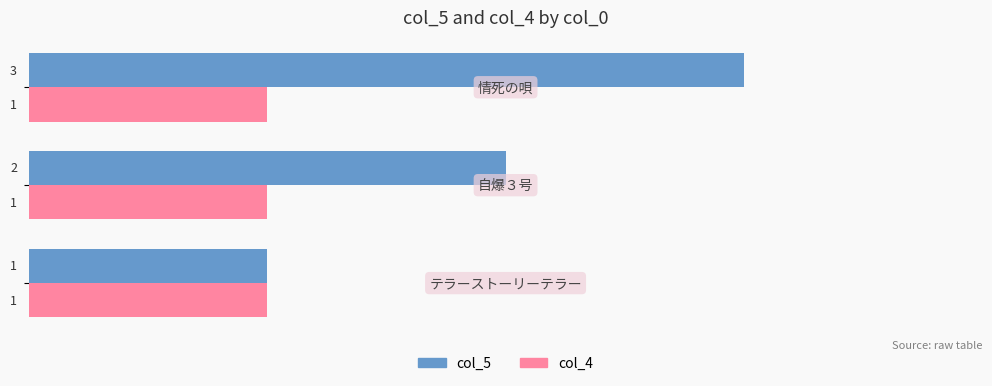

How many data points in col_5 are less than 2?

1